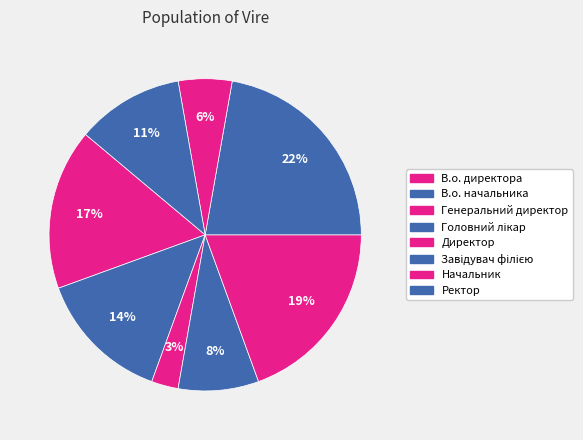

Is there any slice that represents more than half of the pie?

No